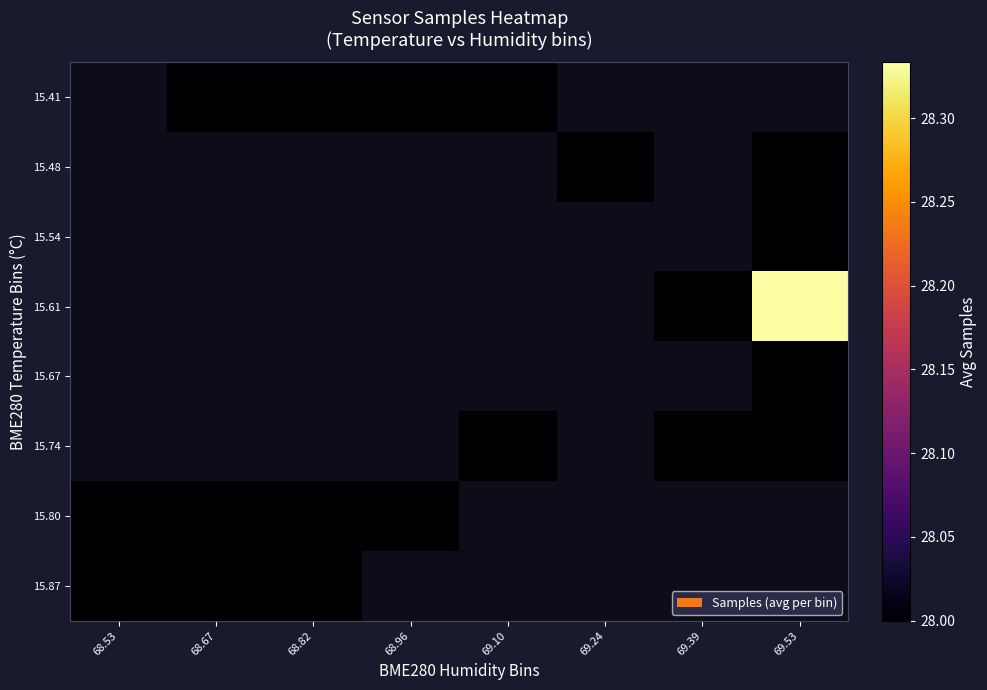

How many categories are shown in the chart?

8